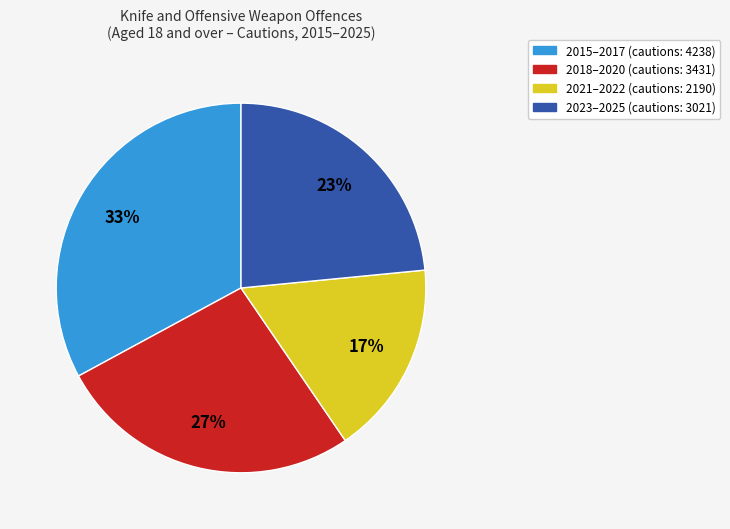

Does any single category account for the majority?

No